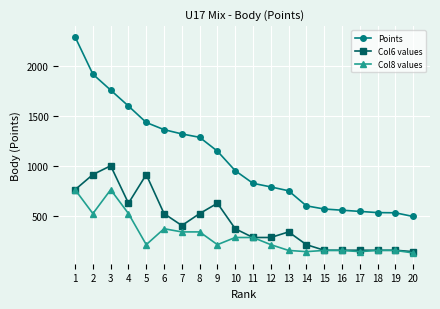

The value of Col8 values at 3 is 760. True or false?

True